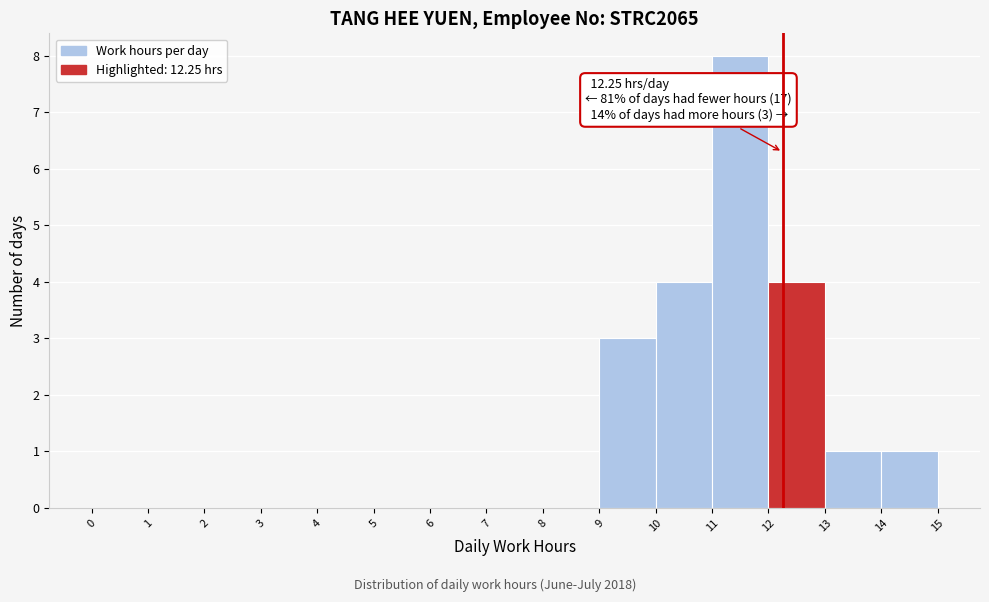

Over which range of the x-axis is the bar tallest?

11 to 12